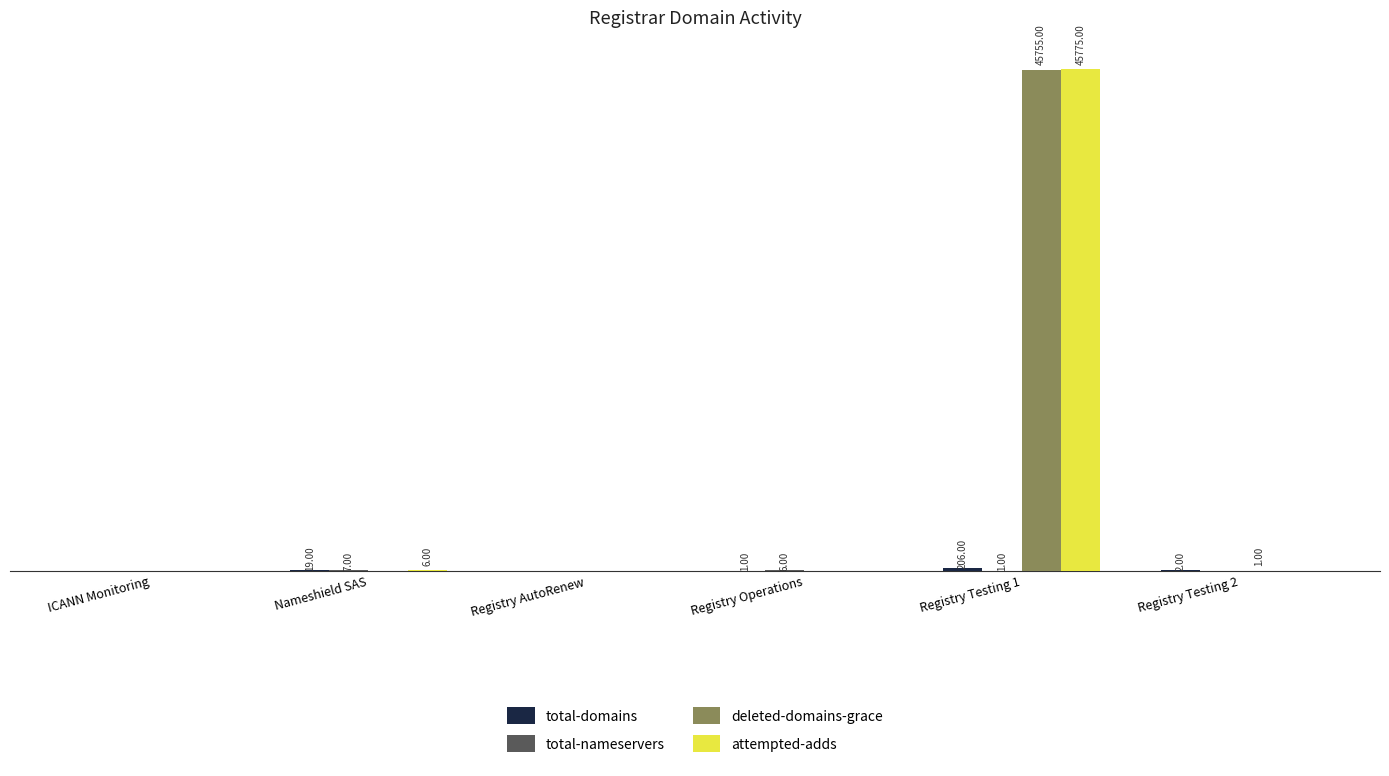

Is the value of deleted-domains-grace at Registry Testing 2 greater than the value of total-nameservers at Registry Operations?

No